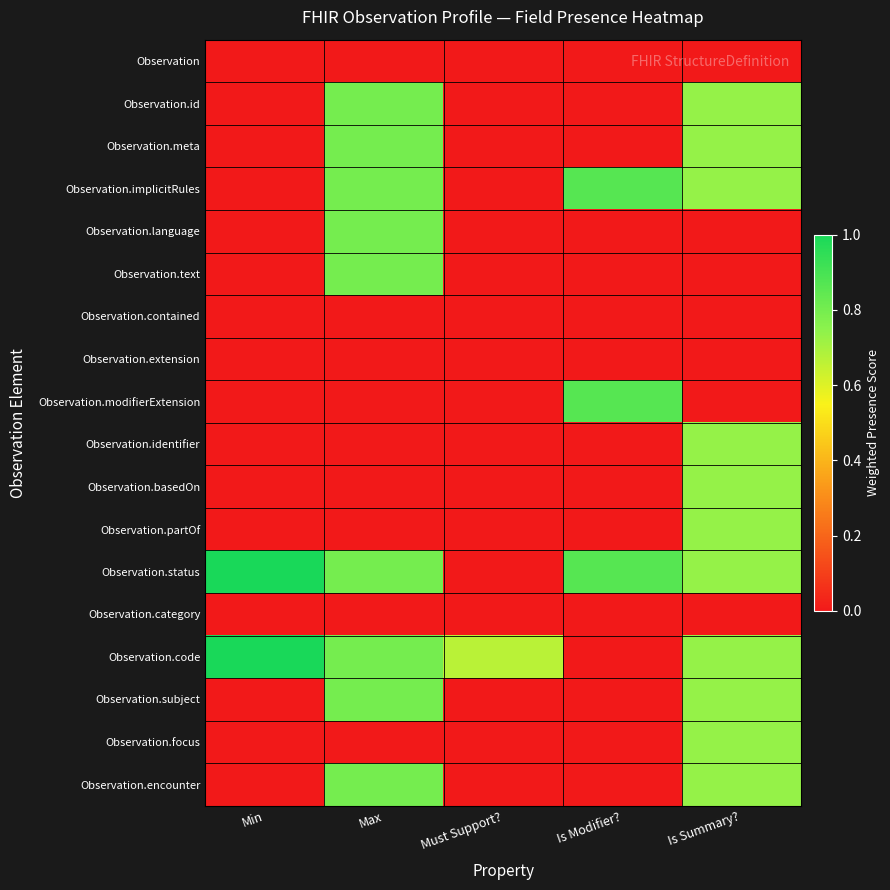

At how many categories does at least one series exceed 0?

5